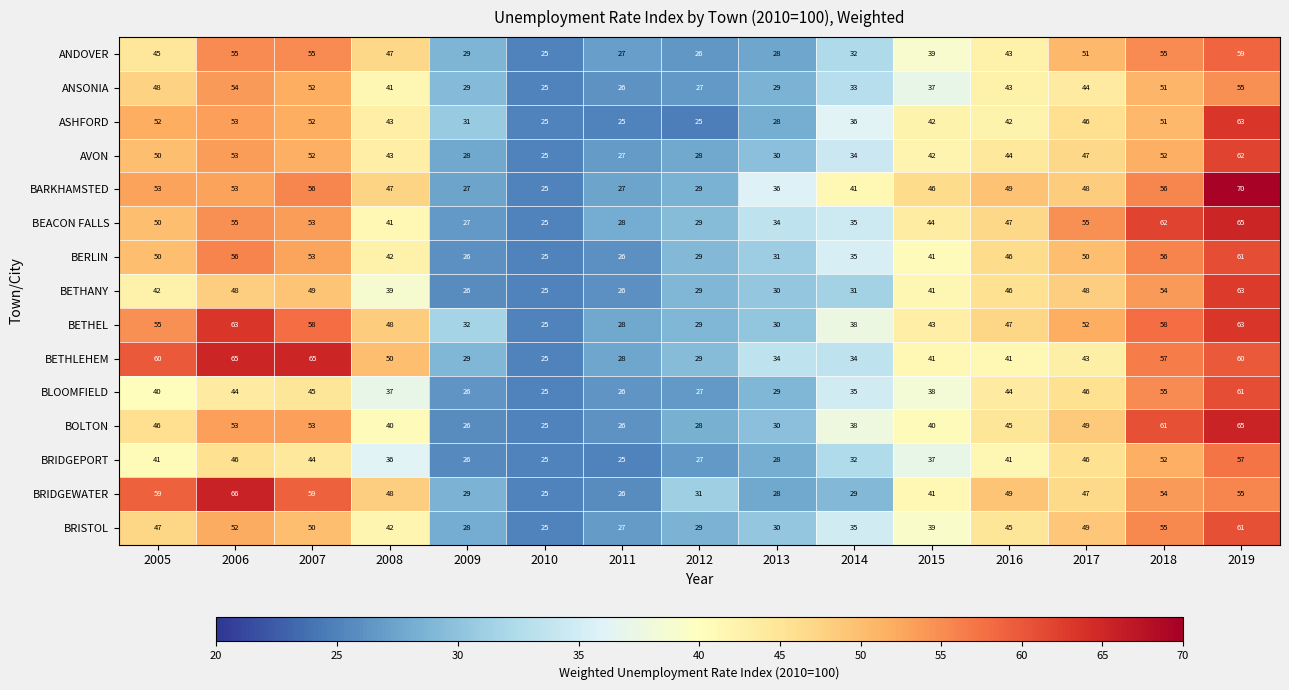

How many categories are shown in the chart?

15